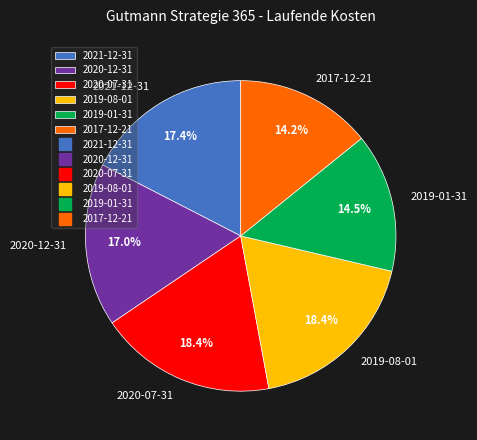

What portion of the pie excludes 2019-08-01?

81.6%